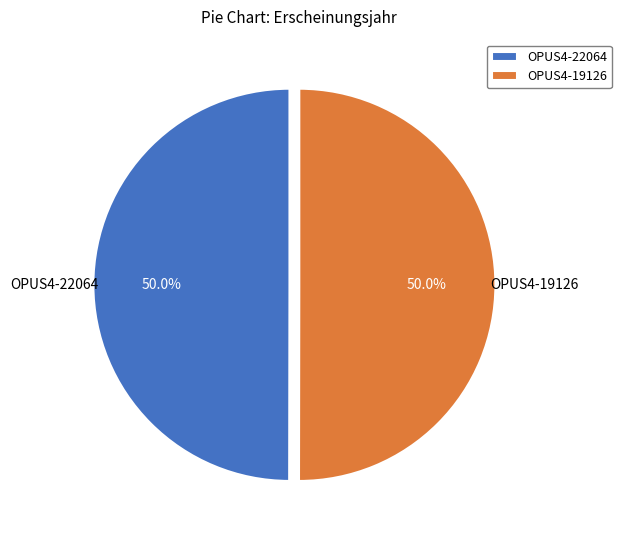

Approximately how many times larger is the value at OPUS4-22064 compared to OPUS4-19126?

1.0